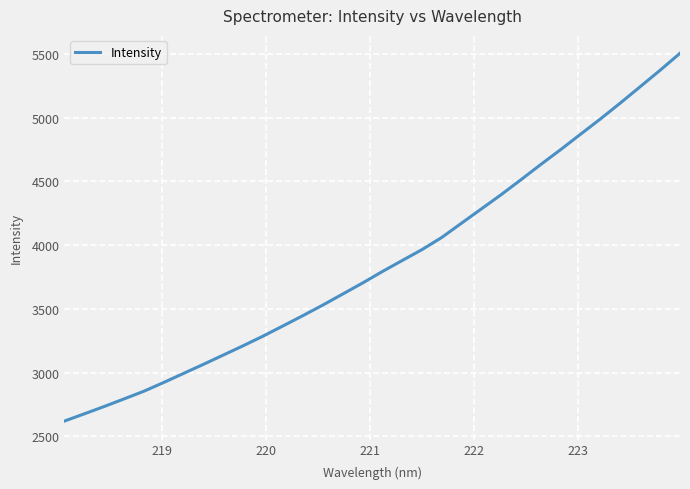

What is the minimum value shown in the chart?

2619.5